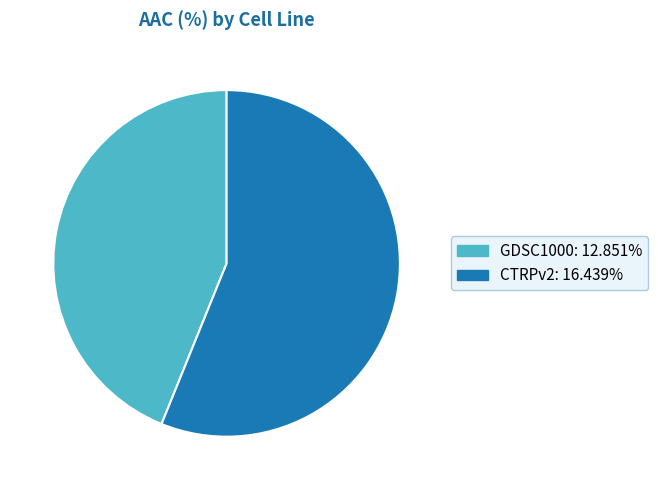

What is the majority slice?

CTRPv2